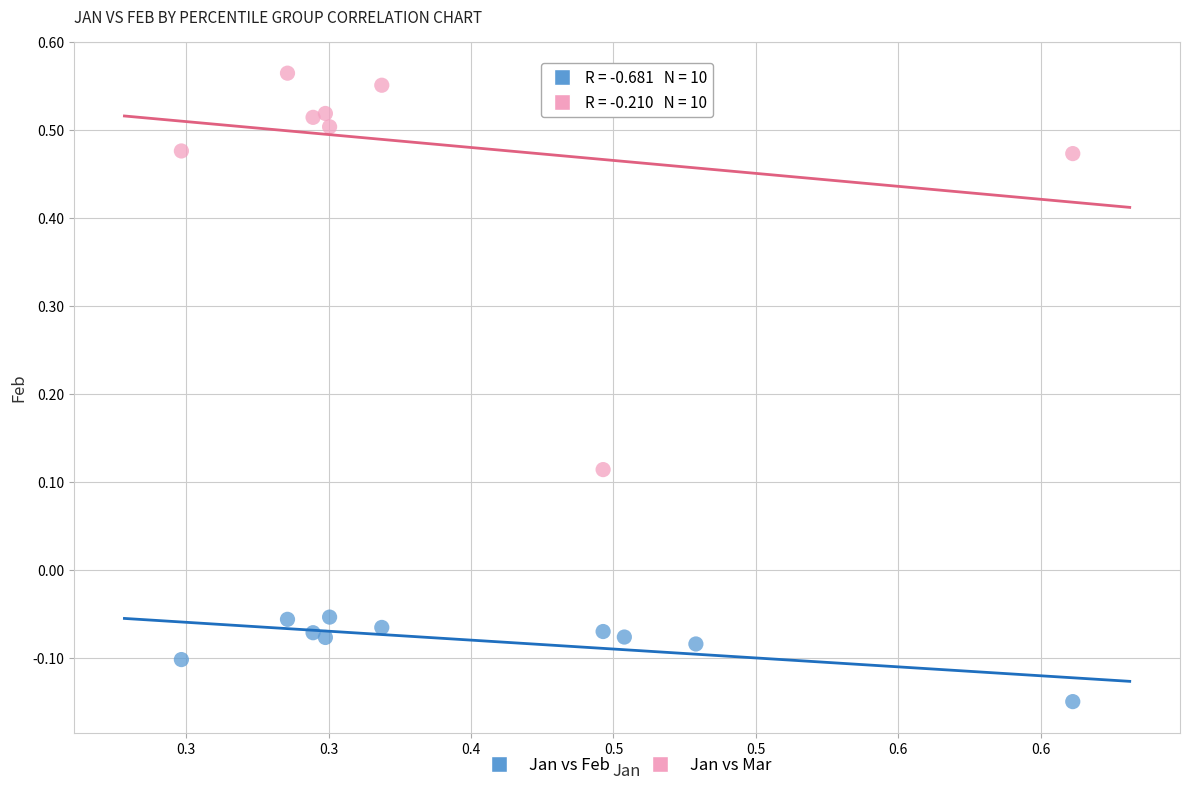

Across all data points, what is the range of X values (max minus min)?

0.3